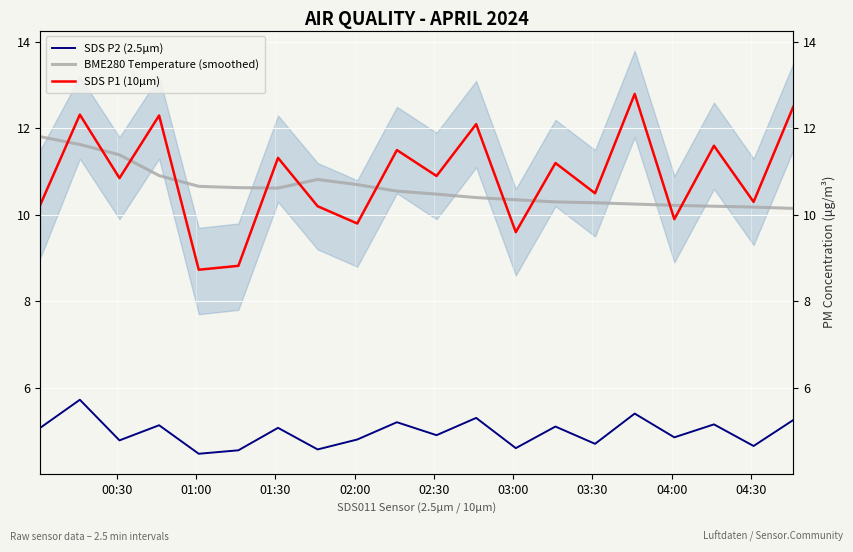

How many interior local peaks does the BME280 Temperature (smoothed) series have?

1